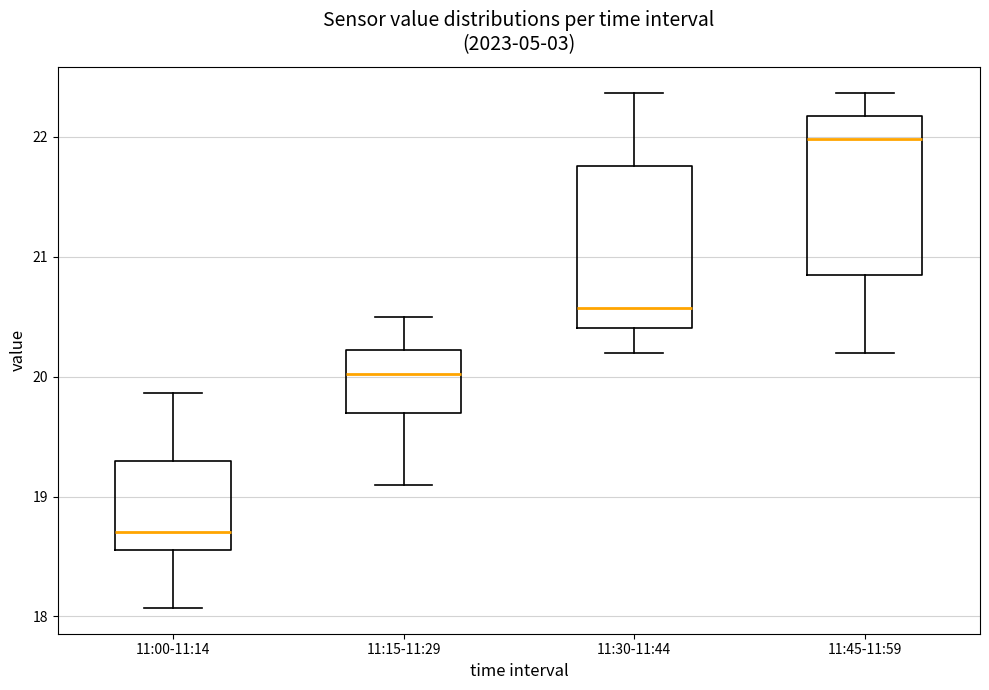

Reading left to right, transcribe this box plot: for each box, give where its median line is, the range the box spans, and where its two whiskers end, as read against the y-axis. The values are not printed on the chart, so give them approximately, as read against the axis.

11:00-11:14: median 18.7, box 18.6 to 19.3, whiskers 18.1 to 19.9
11:15-11:29: median 20.0, box 19.7 to 20.2, whiskers 19.1 to 20.5
11:30-11:44: median 20.6, box 20.4 to 21.8, whiskers 20.2 to 22.4
11:45-11:59: median 22.0, box 20.8 to 22.2, whiskers 20.2 to 22.4